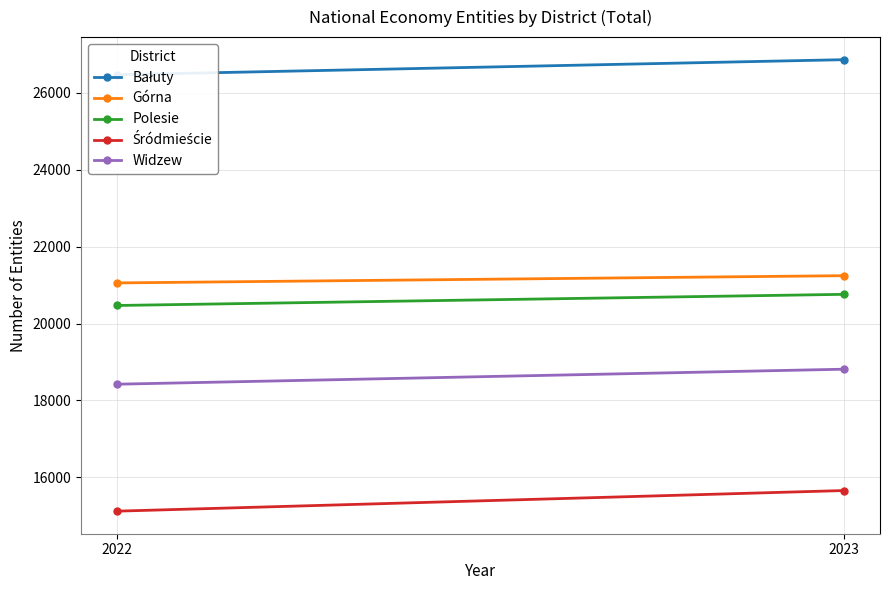

How many data points in Widzew are less than 18813?

1